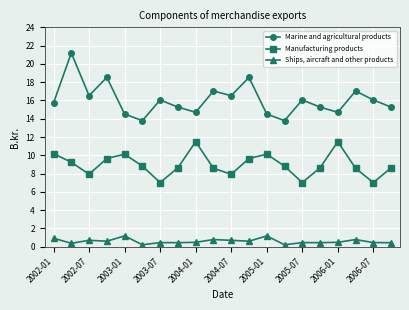

Does the chart have visible grid lines?

Yes